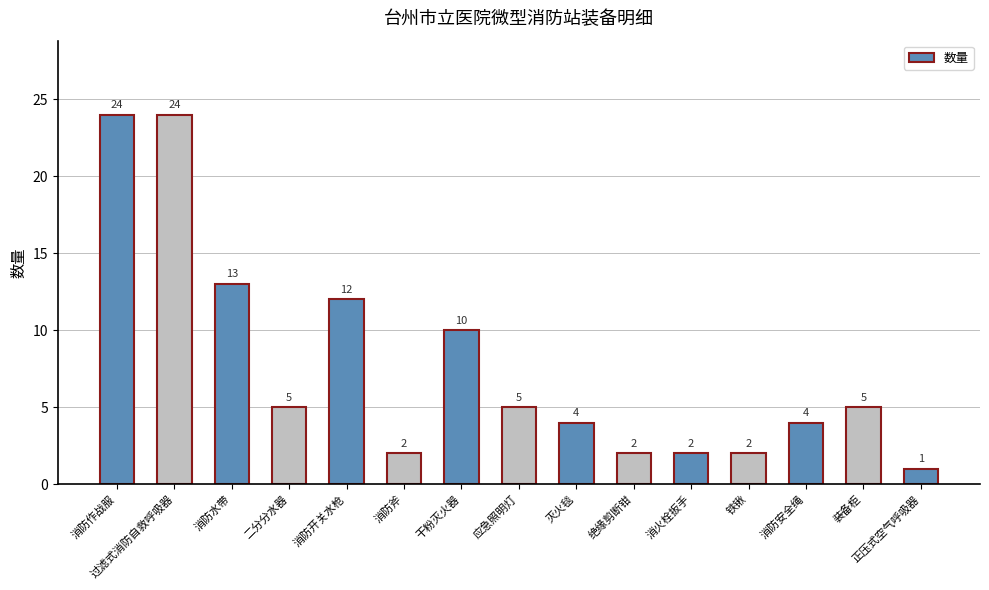

Reading left to right, transcribe all the data shown in this chart.

消防作战服=24	过滤式消防自救呼吸器=24	消防水带=13	二分分水器=5	消防开关水枪=12	消防斧=2	干粉灭火器=10	应急照明灯=5	灭火毯=4	绝缘剪断钳=2	消火栓扳手=2	铁锹=2	消防安全绳=4	装备柜=5	正压式空气呼吸器=1